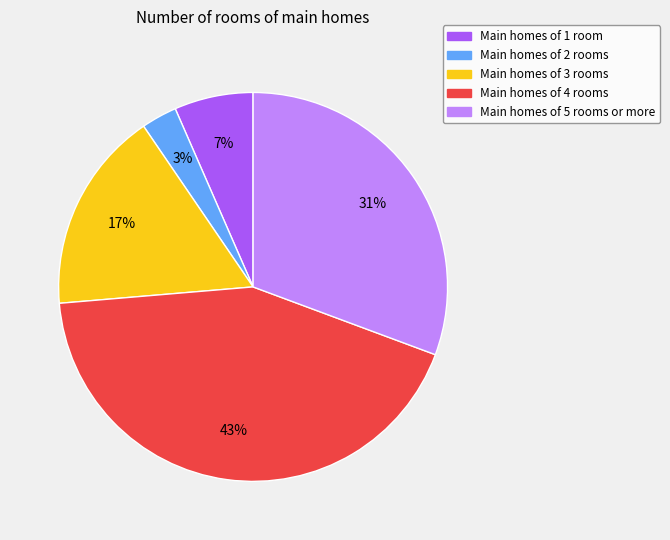

Between Main homes of 1 room and Main homes of 3 rooms, which is larger?

Main homes of 3 rooms